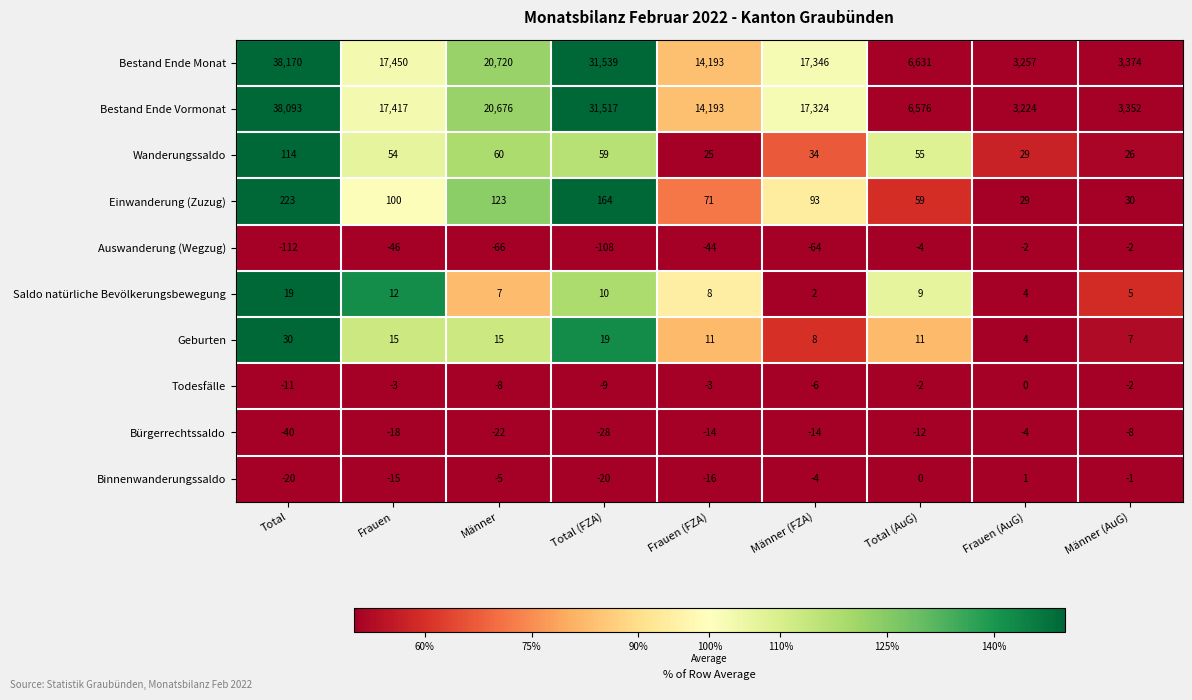

At which category is the sum across all series the highest?

Total